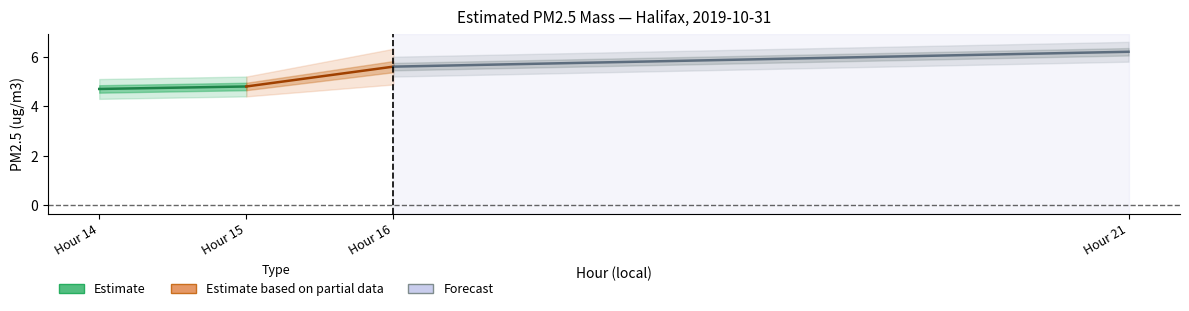

Does the chart display data point markers on the line(s)?

No